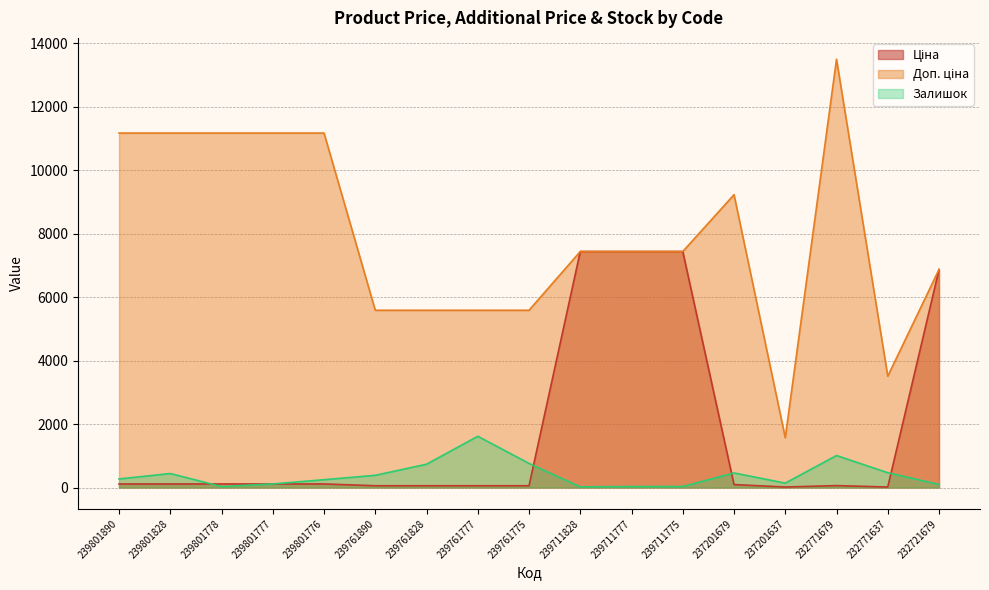

What value does the Залишок series have at 232771679?

1008.0